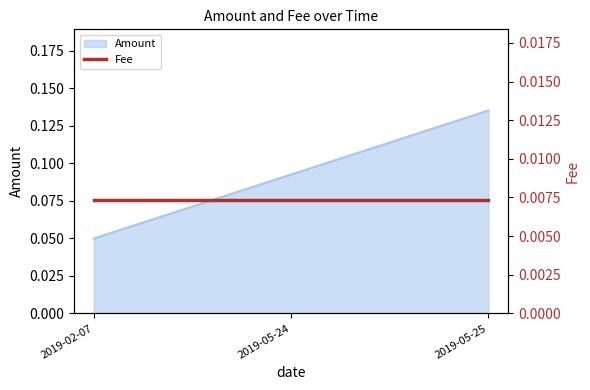

At which label is the value closest to 0?

2019-02-07